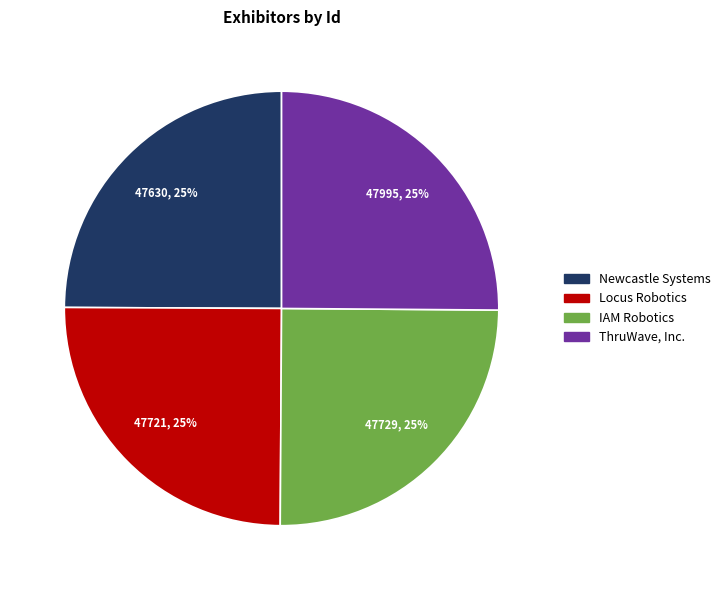

To the nearest percent, what is the combined percentage of Newcastle Systems and Locus Robotics?

50%